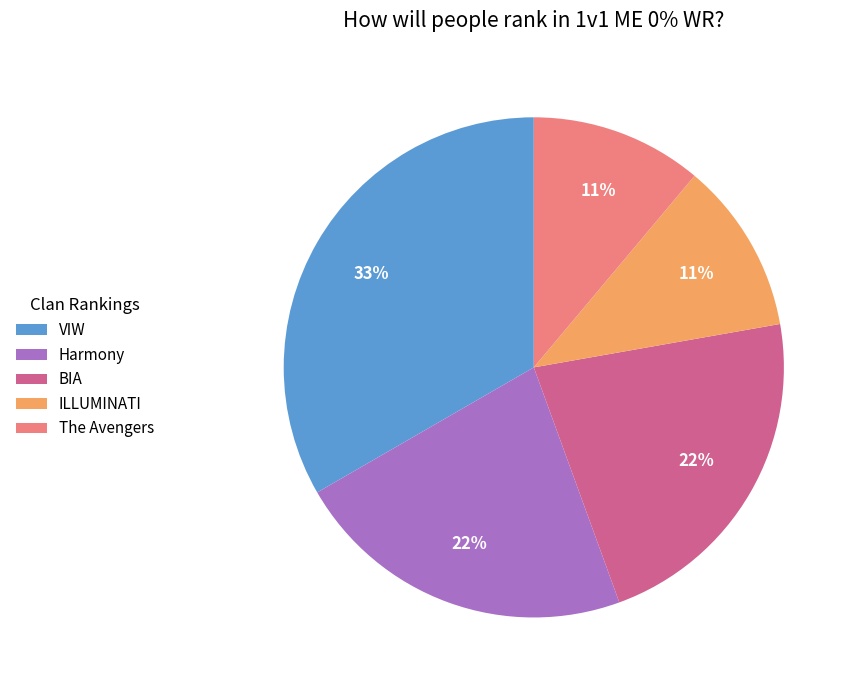

Between BIA and ILLUMINATI, which is larger?

BIA